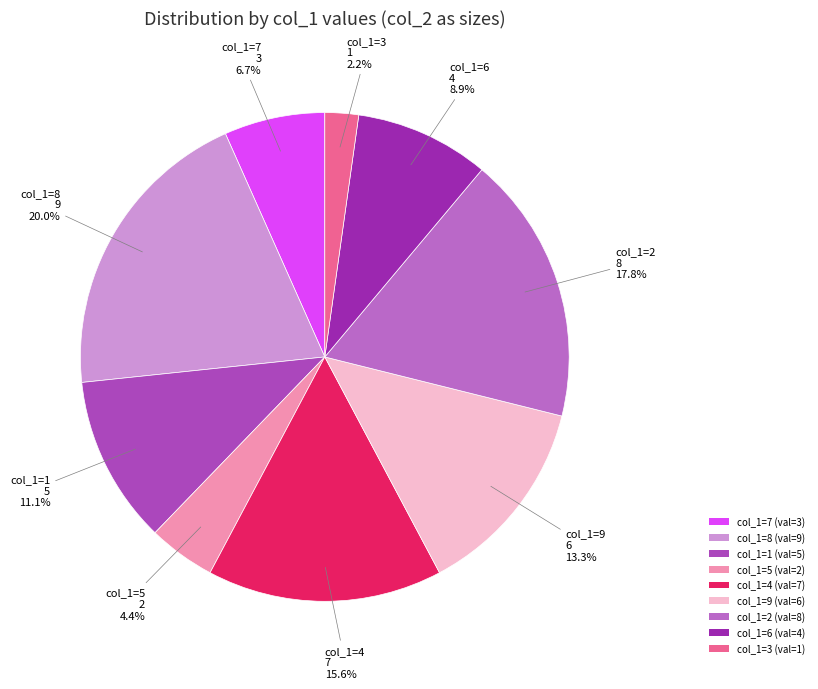

What is the largest slice in the pie chart?

8